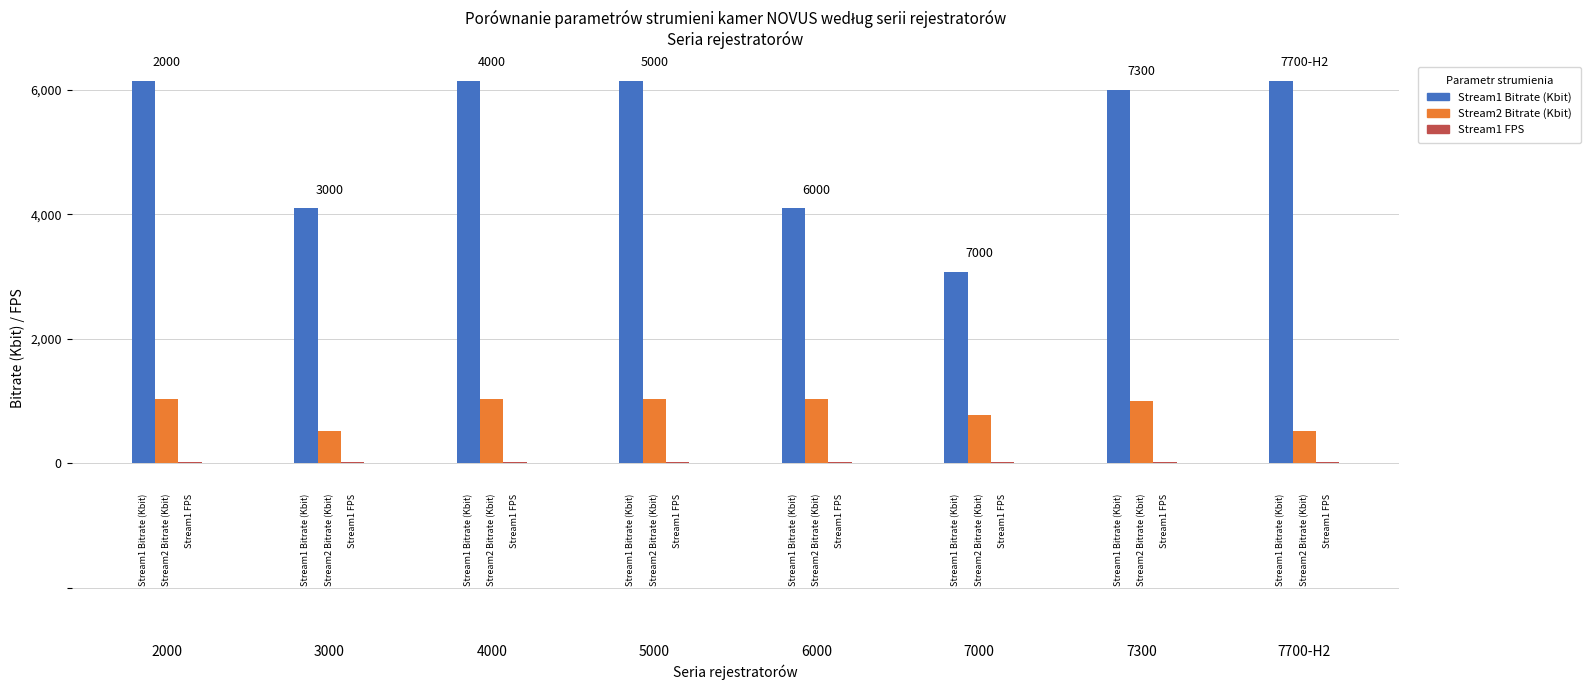

Does the chart contain stacked bars?

No